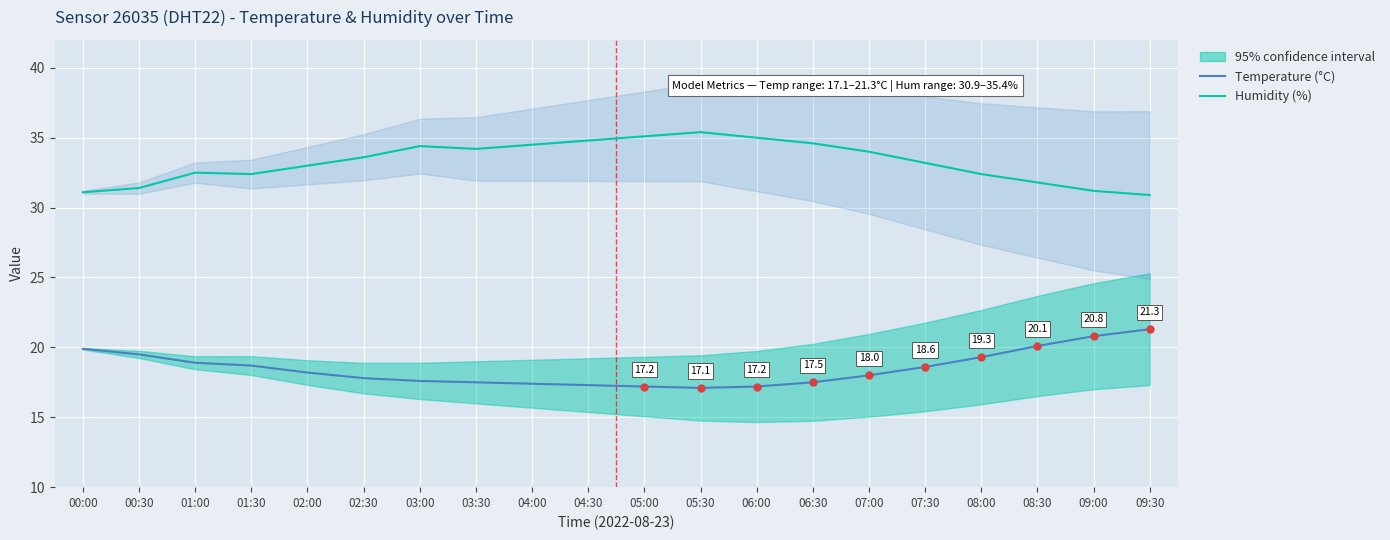

Which category has the highest value across all series?

05:30